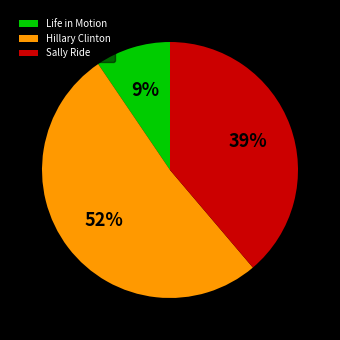

To the nearest percent, what is the average slice percentage?

33%